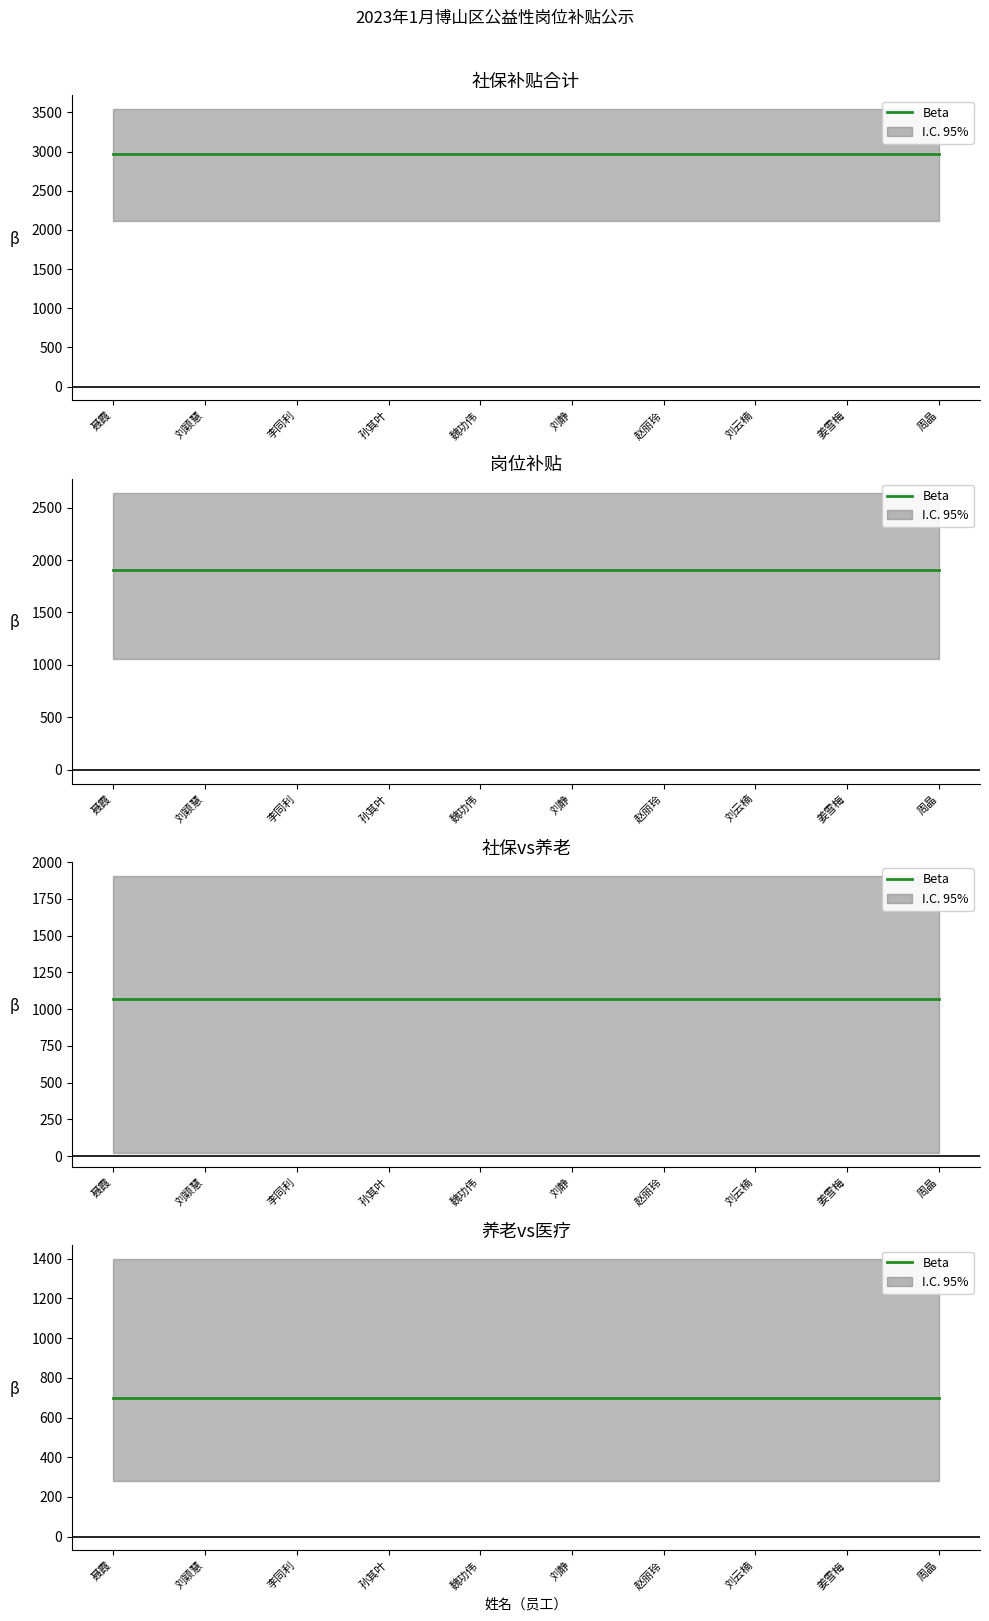

What is the value of the 补贴合计 point at the 8th from the left?

2970.5